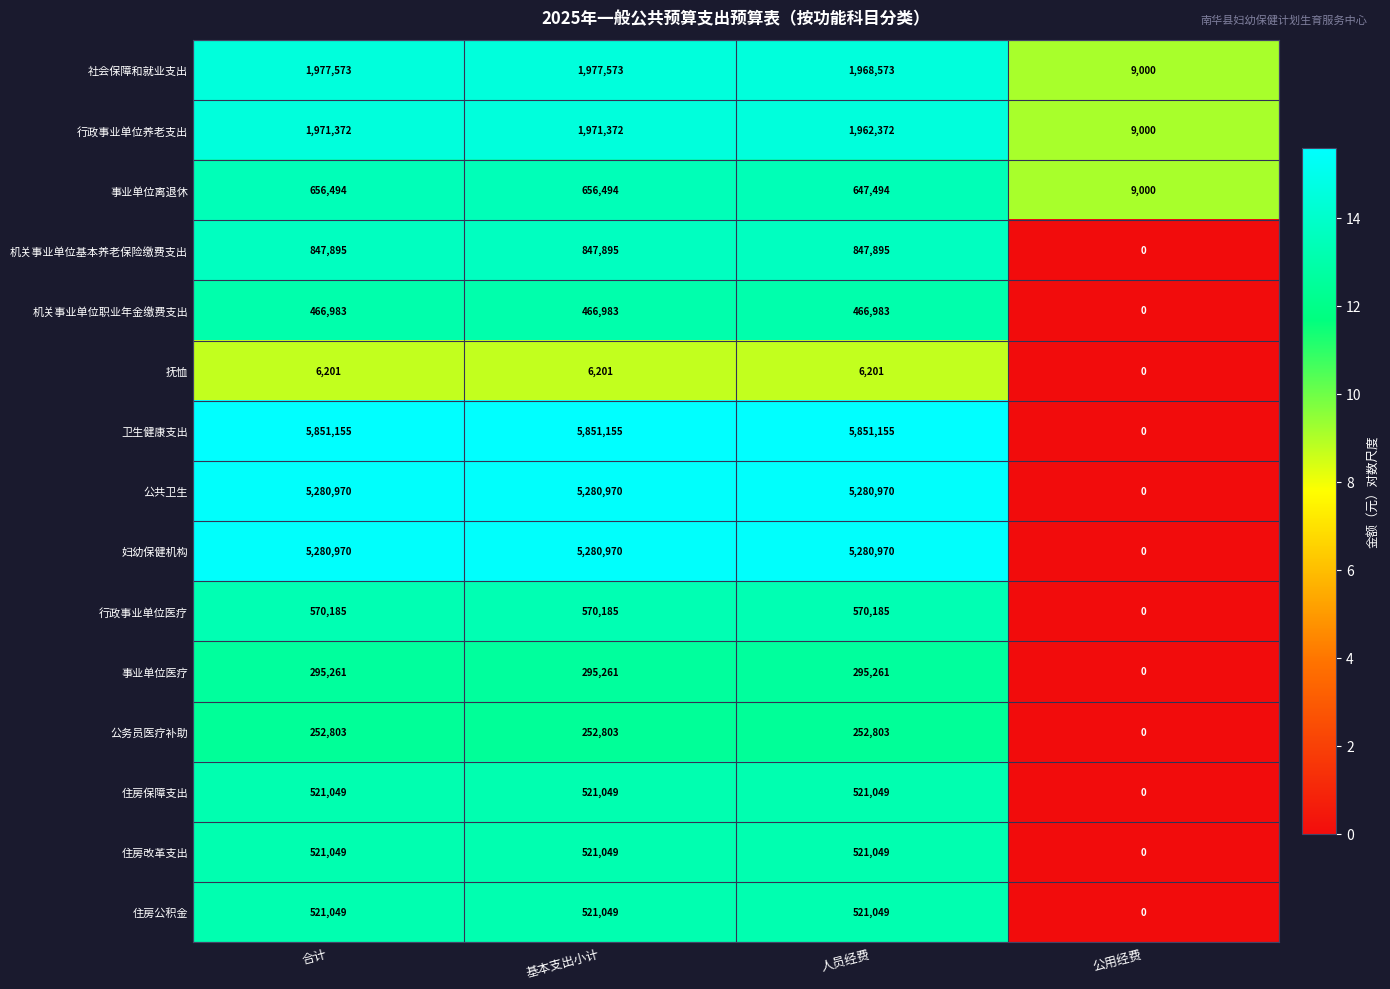

Where is 住房公积金 nearest to the value 260524?

公用经费